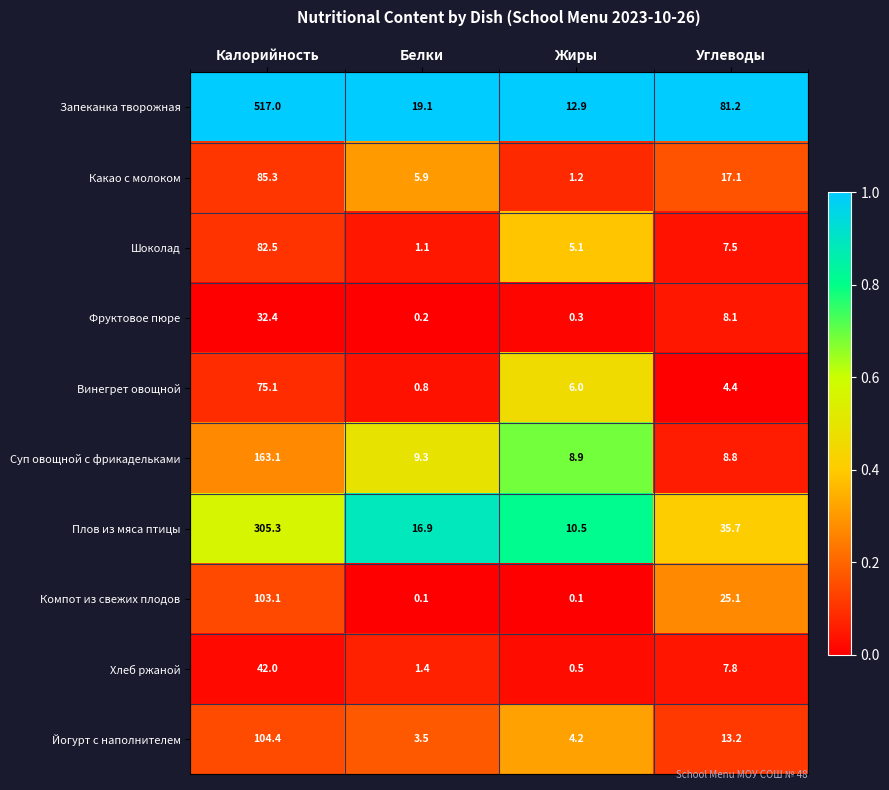

Which series has the largest range (max minus min)?

Запеканка творожная